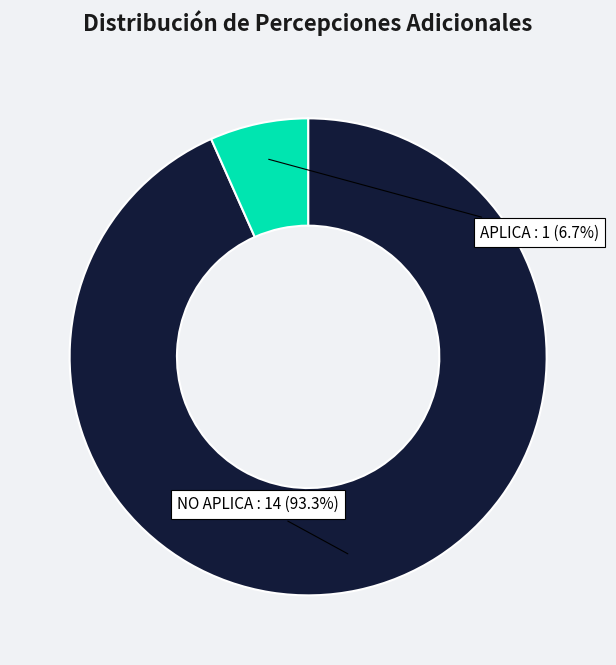

How many segments does this pie chart have?

2